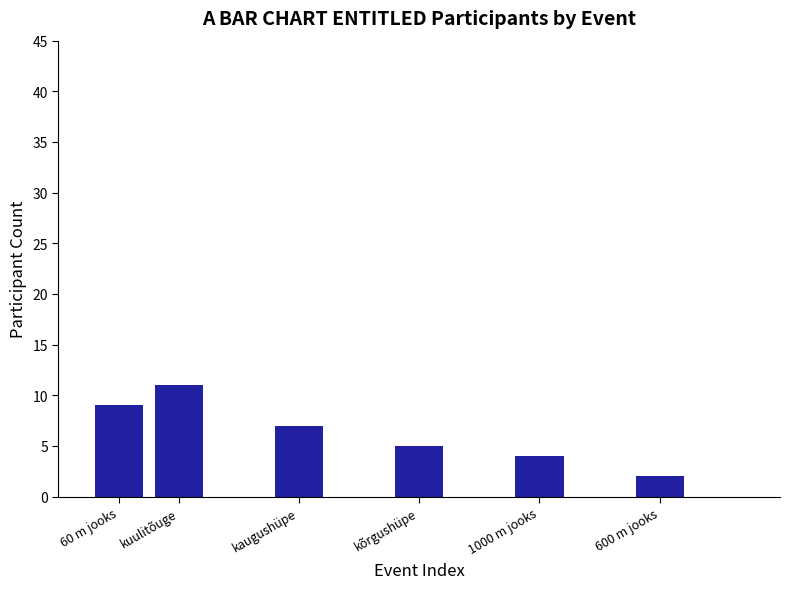

Does the chart contain stacked bars?

No